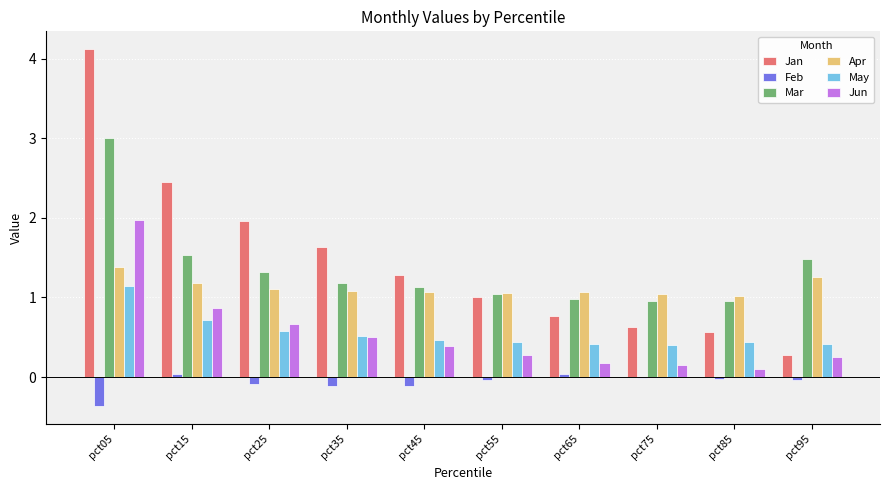

Which series changed the most between pct35 and pct65?

Jan